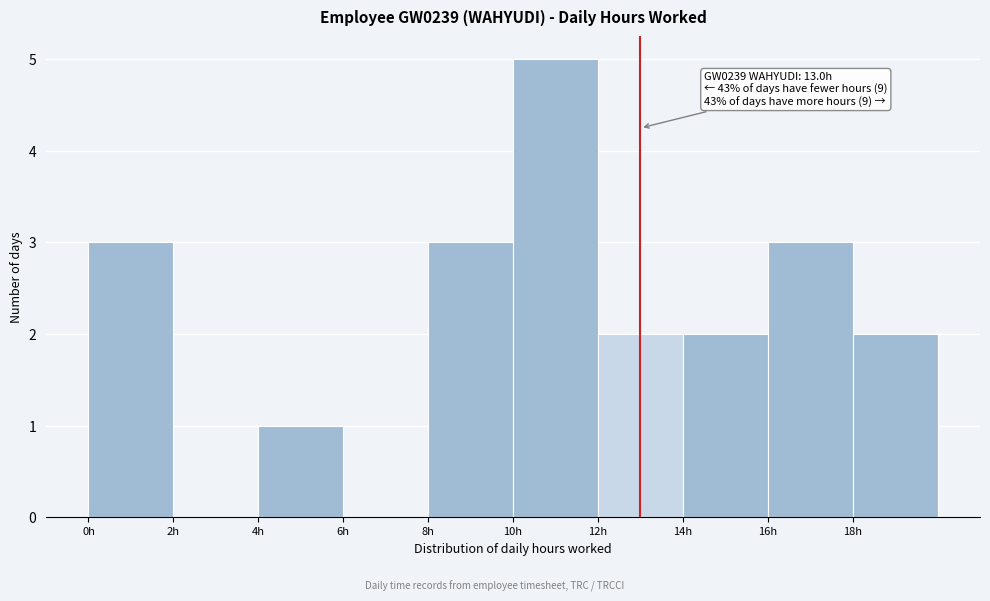

Which range on the x-axis has the tallest bar?

10 to 12